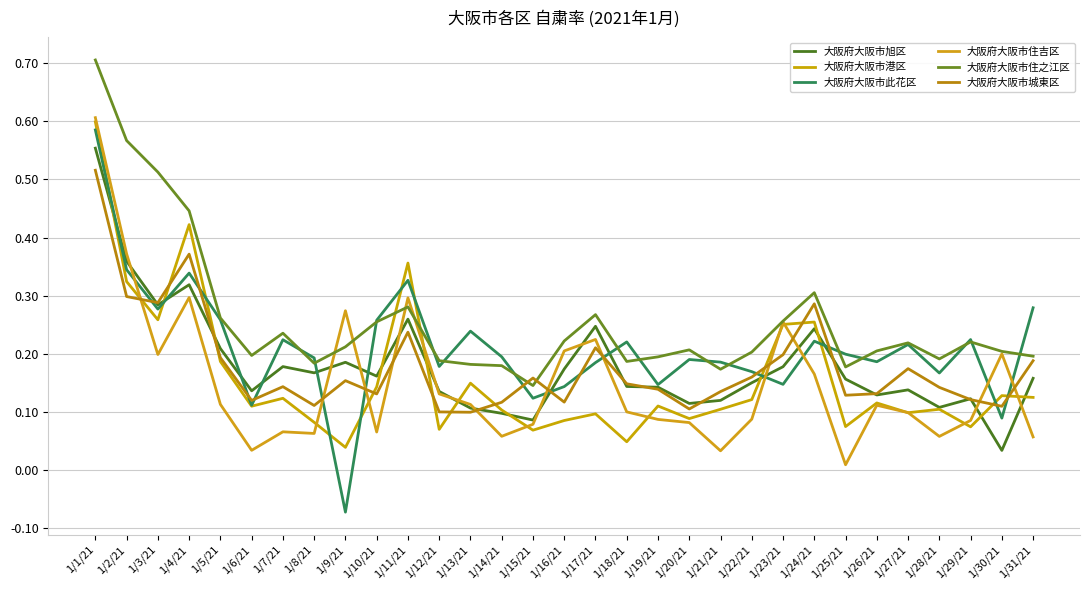

What is the value of the 大阪府大阪市住之江区 point at the 7th from the left?

0.2